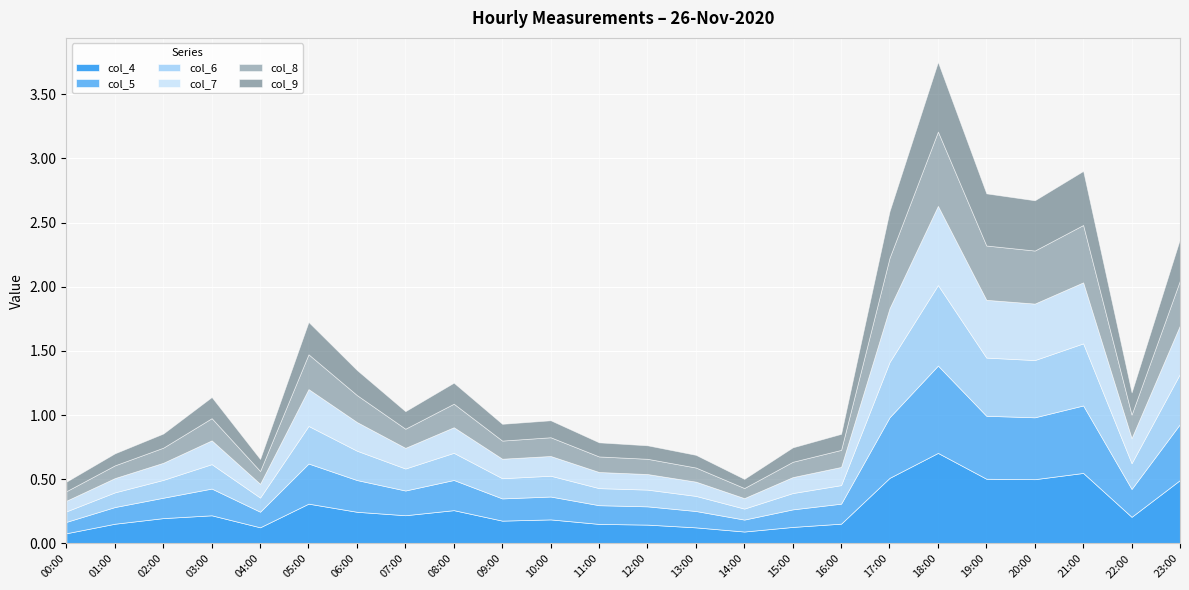

At which category is the sum across all series the highest?

18:00